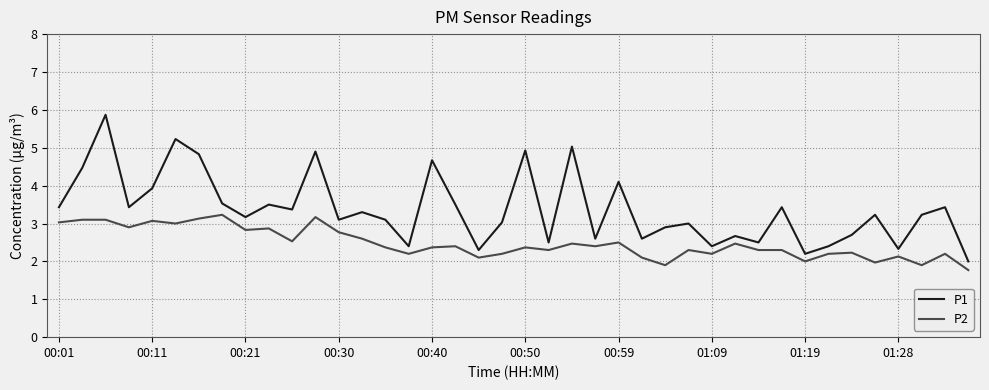

List the series in order of their overall mean, lowest first.

P2, P1